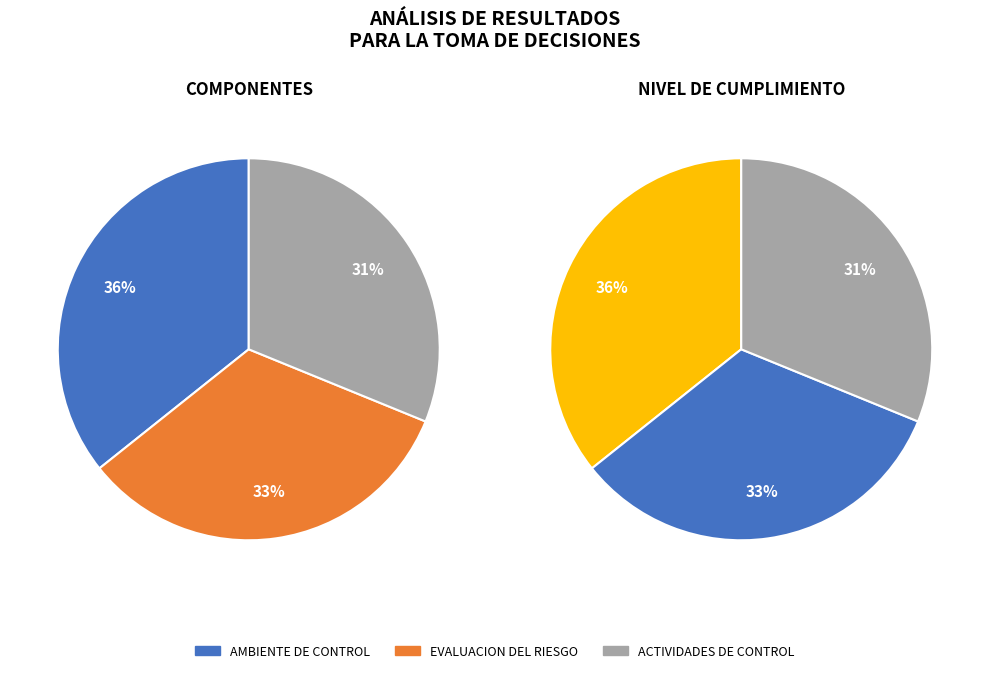

To the nearest percent, what is the average slice percentage?

33%